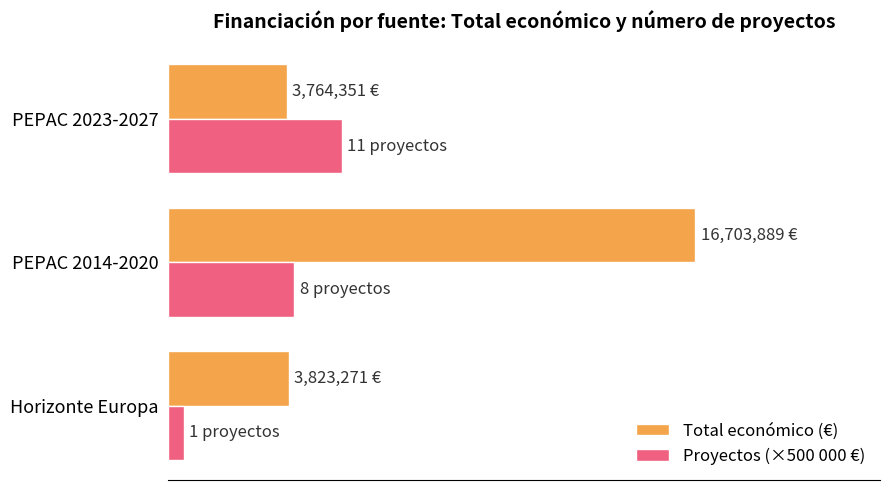

What are all the series names shown in the legend?

Total económico (€), Proyectos (×500 000 €)